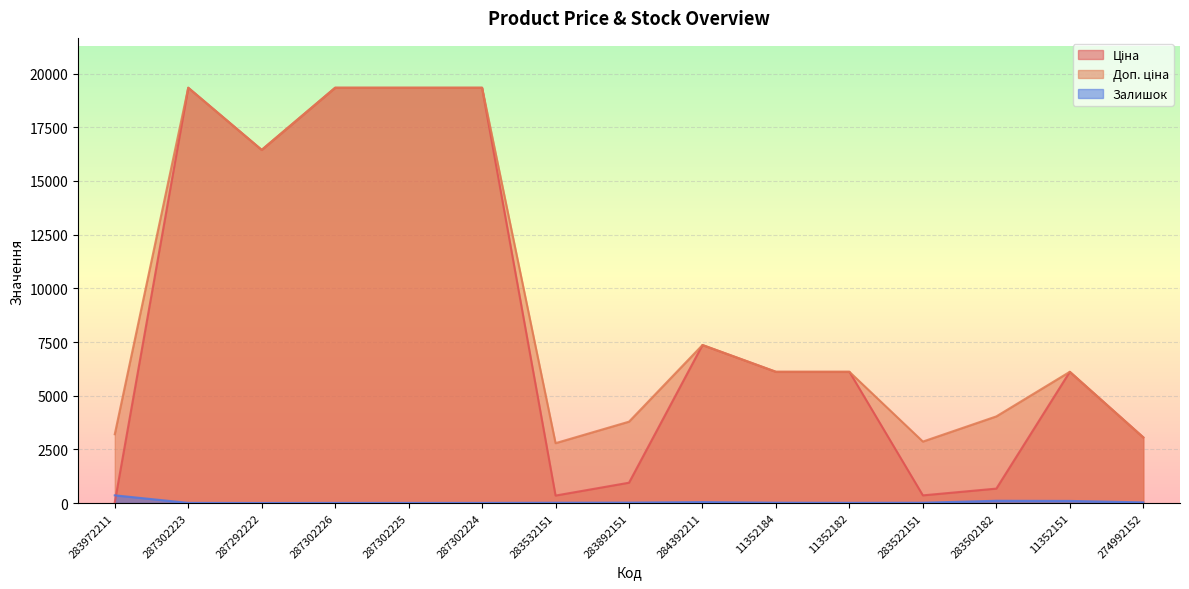

At how many categories does at least one series exceed 18072?

4